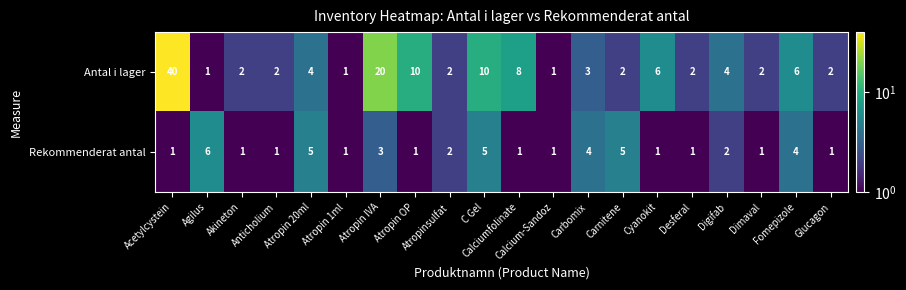

At how many categories does at least one series exceed 23?

1